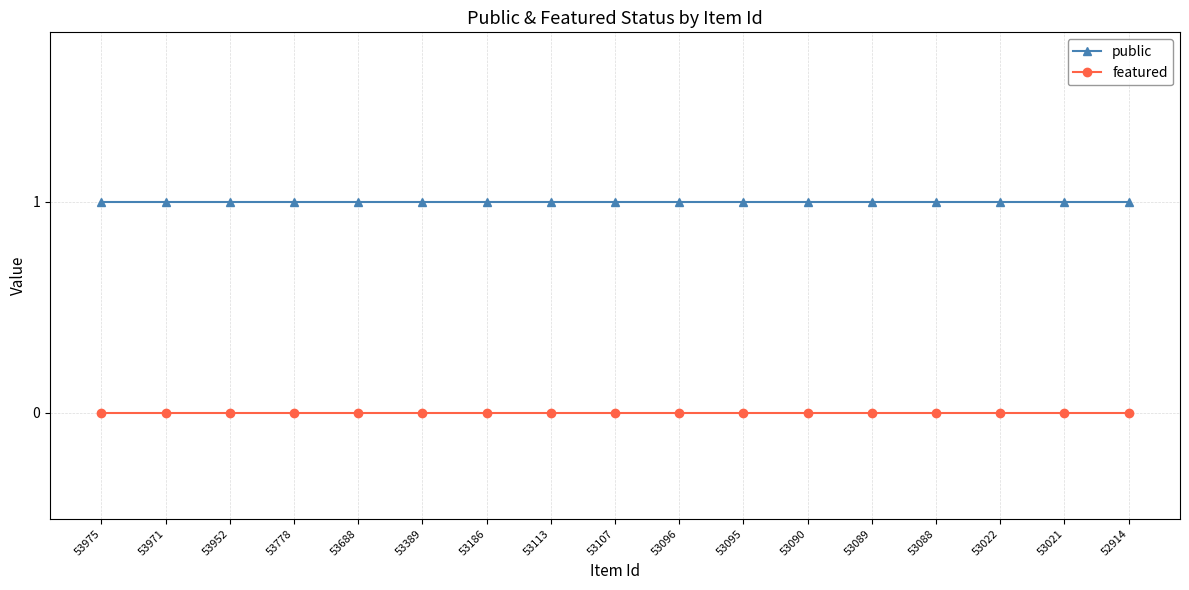

True or false: public and featured intersect in this chart.

False